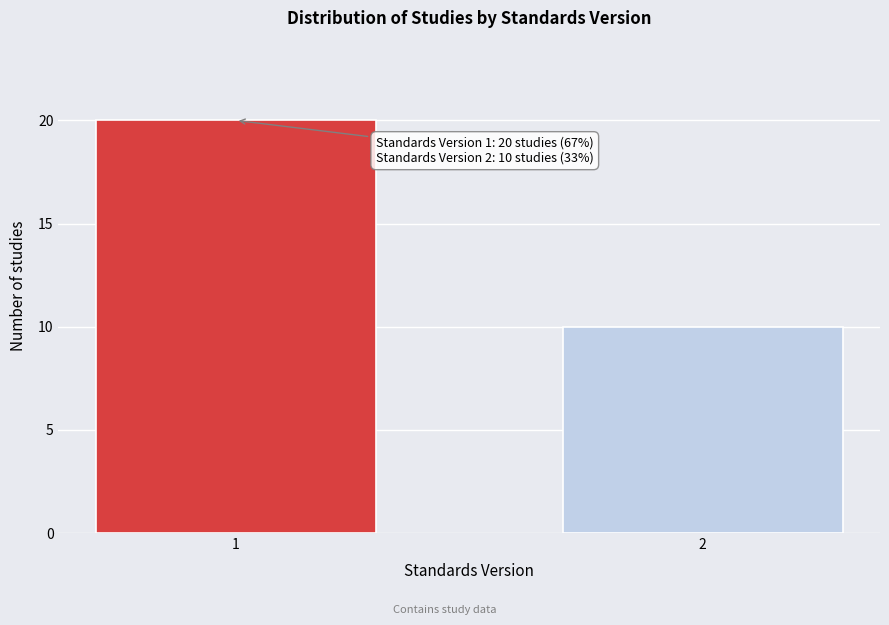

Reading left to right, extract all data points from this chart.

1=20	2=10